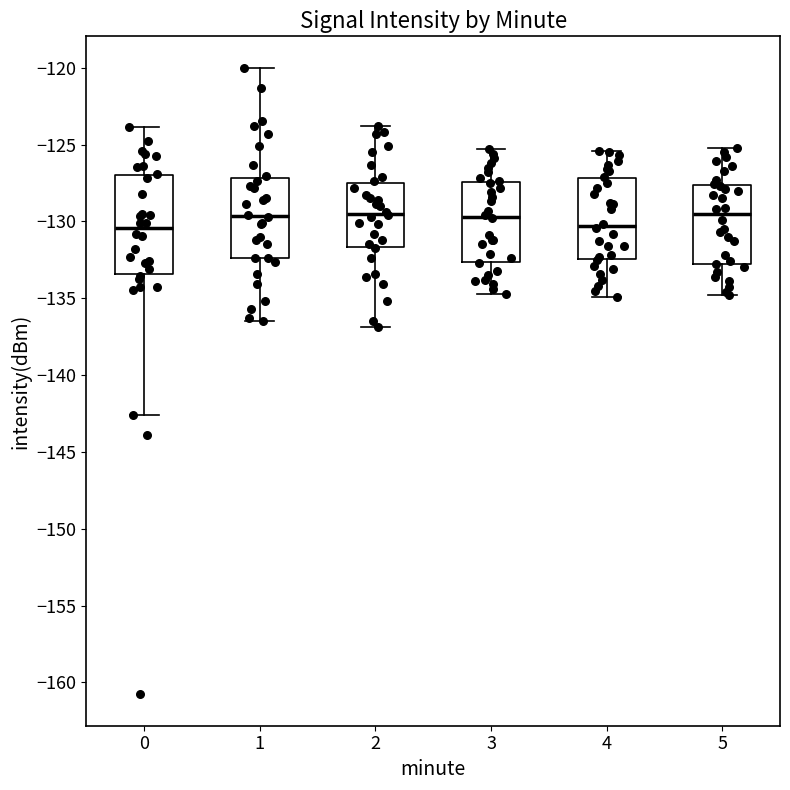

Reading left to right, transcribe this box plot: for each box, give where its median line is, the range the box spans, and where its two whiskers end, as read against the y-axis. The values are not printed on the chart, so give them approximately, as read against the axis.

0: median -130.5, box -133.5 to -127.0, whiskers -142.5 to -124.0
1: median -129.5, box -132.5 to -127.0, whiskers -136.5 to -120.0
2: median -129.5, box -131.5 to -127.5, whiskers -137.0 to -124.0
3: median -129.5, box -132.5 to -127.5, whiskers -134.5 to -125.5
4: median -130.5, box -132.5 to -127.0, whiskers -135.0 to -125.5
5: median -129.5, box -132.5 to -127.5, whiskers -135.0 to -125.0